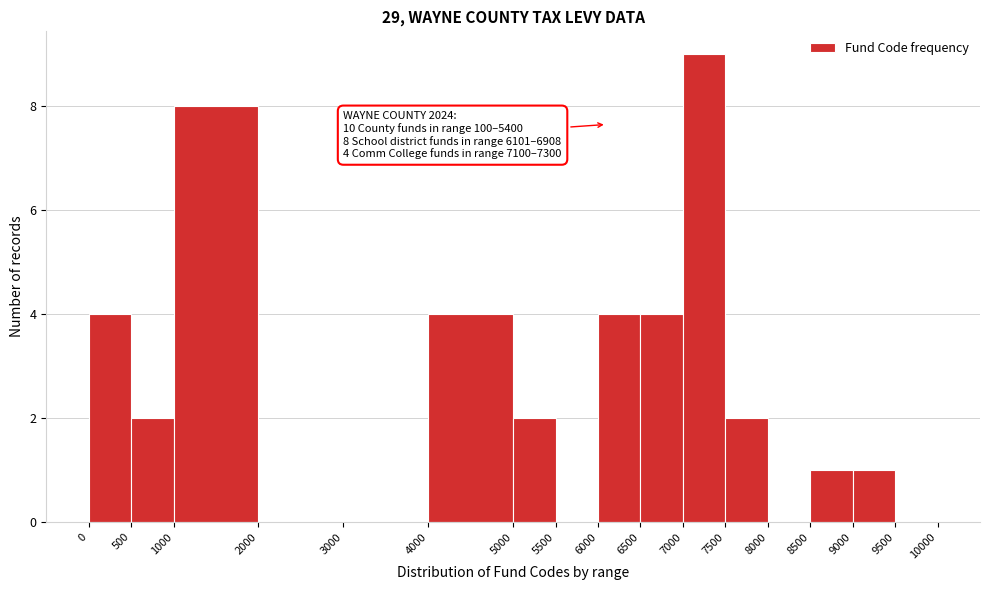

Over which range of the x-axis is the bar tallest?

7000 to 7500